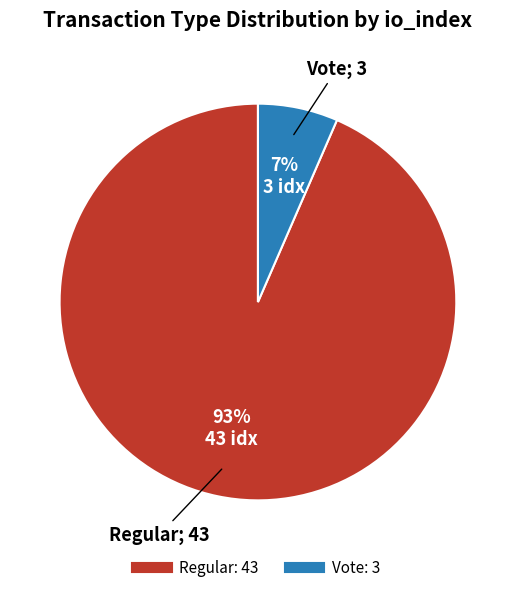

What is the smallest slice in the pie chart?

Vote